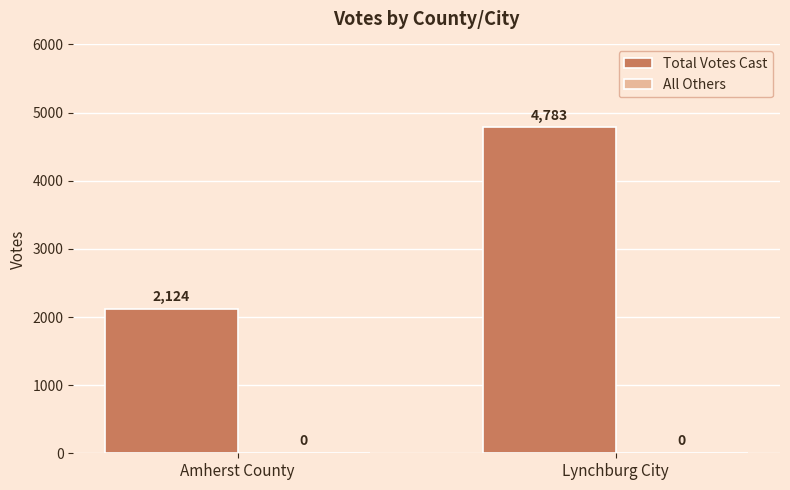

What is the change in value from Amherst County to Lynchburg City?

+2659